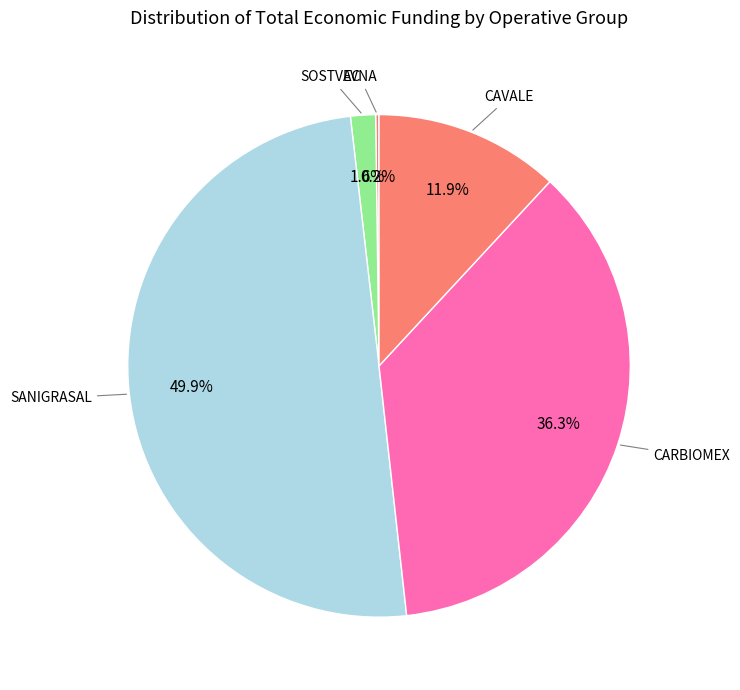

Which slice is the largest?

SANIGRASAL